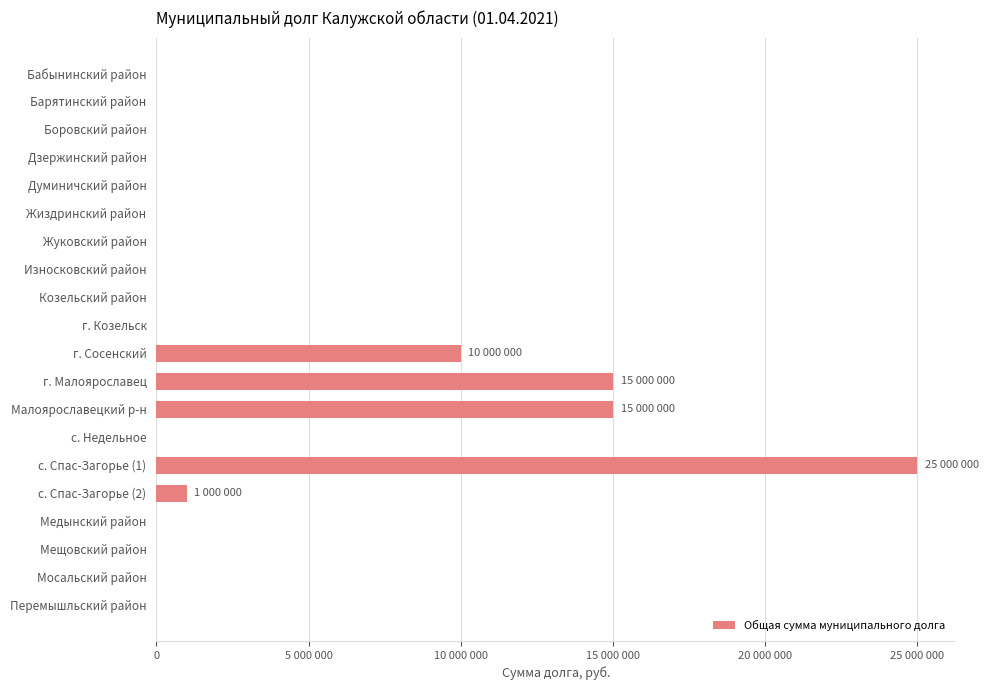

Are the bars horizontal?

Yes